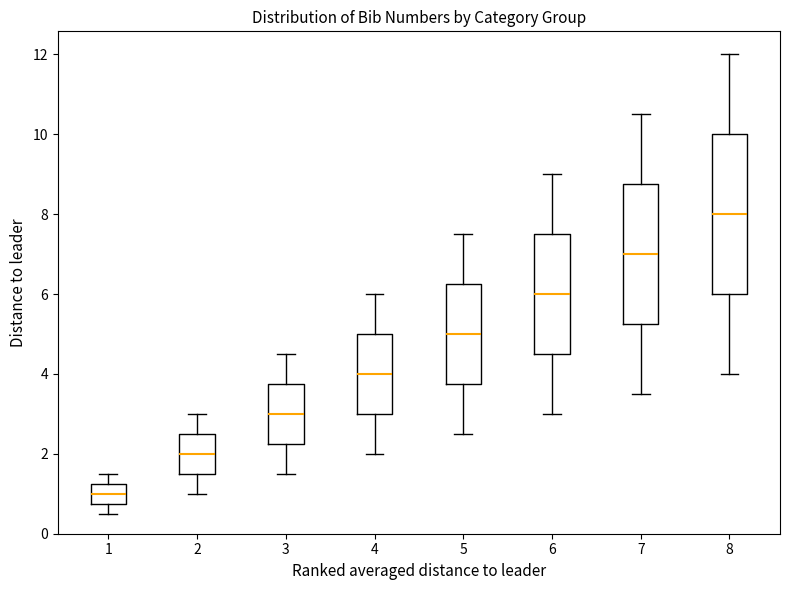

Which box is the tallest, from its lower edge to its upper edge?

8